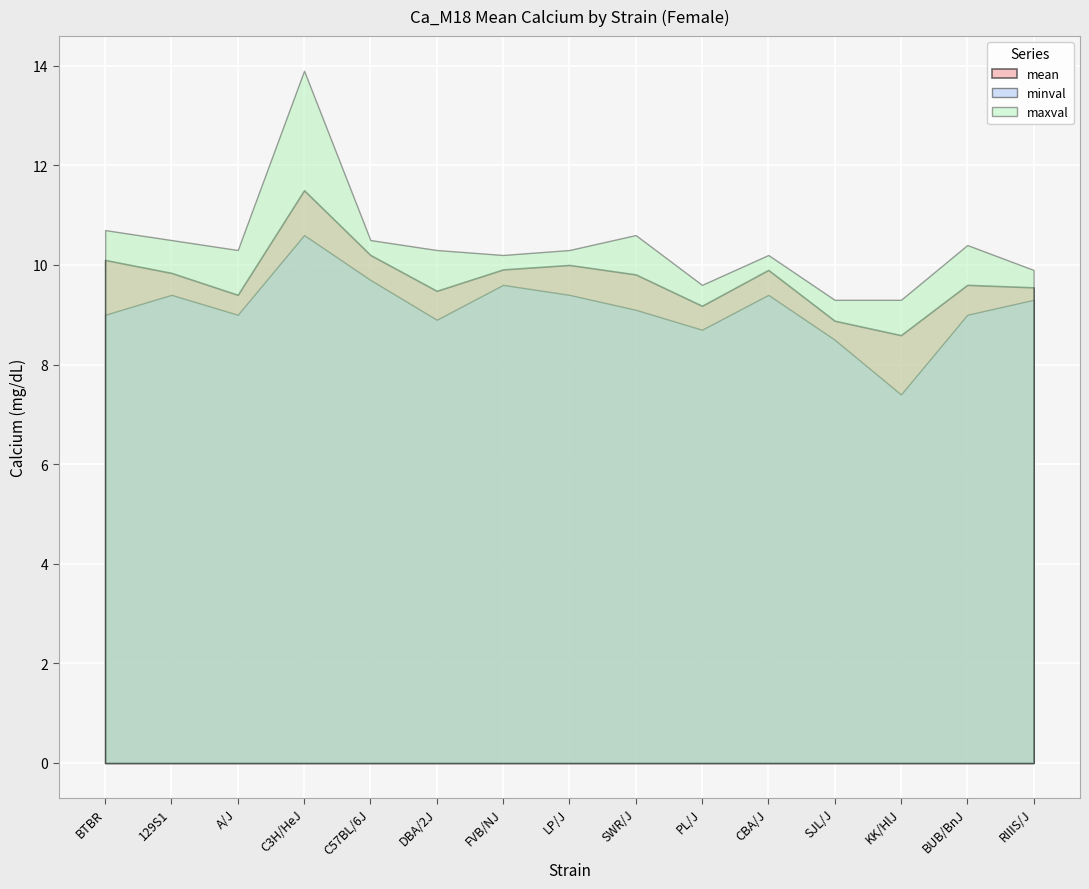

Read the minval value at KK/HlJ.

7.4